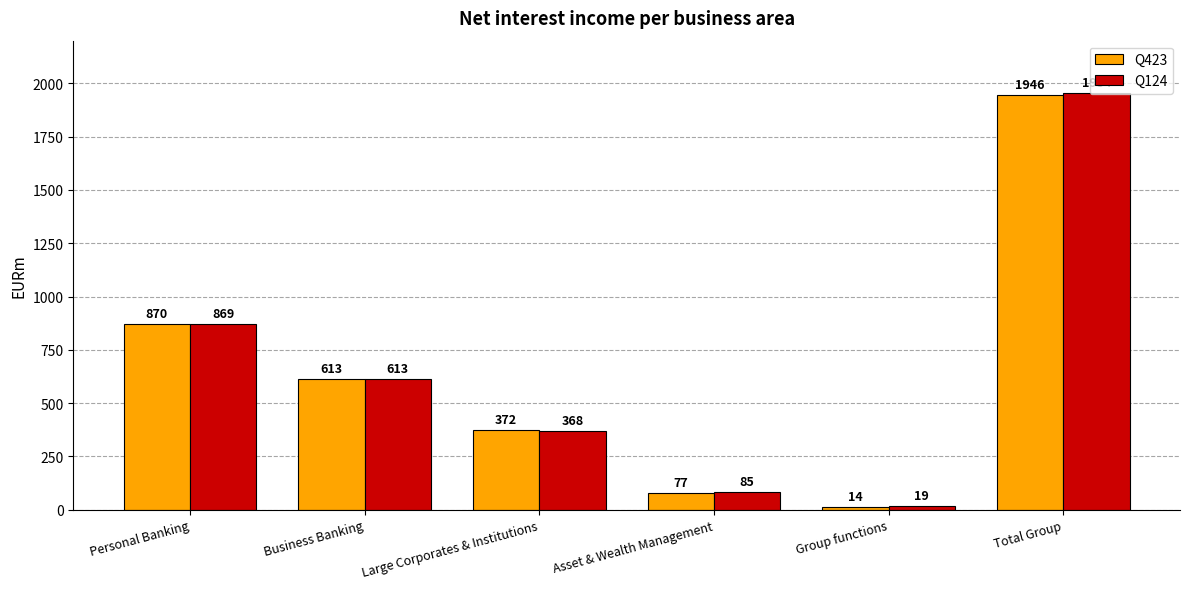

Count the number of data series in this chart.

2